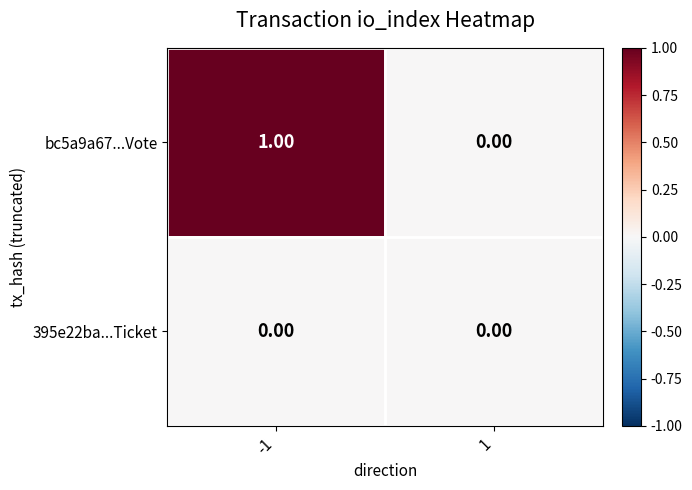

Is the value of 395e22ba...Ticket at -1 greater than the value of bc5a9a67...Vote at -1?

No